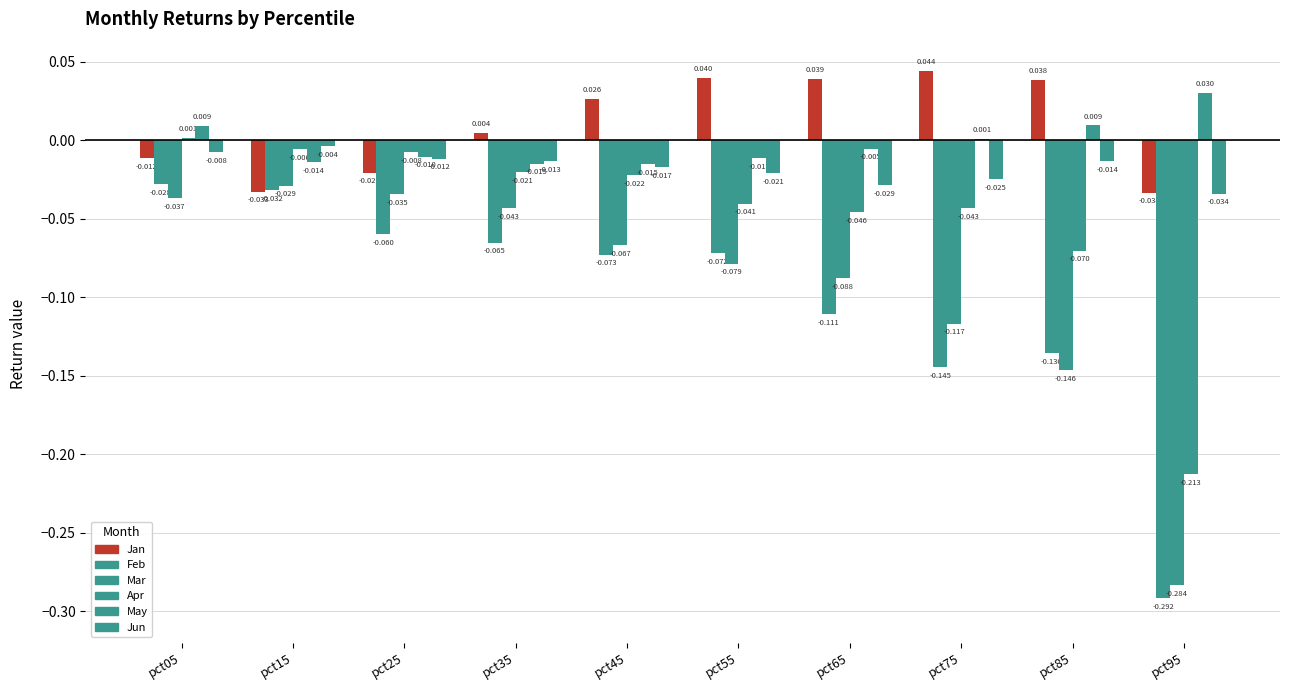

How many data points does each series have?

10